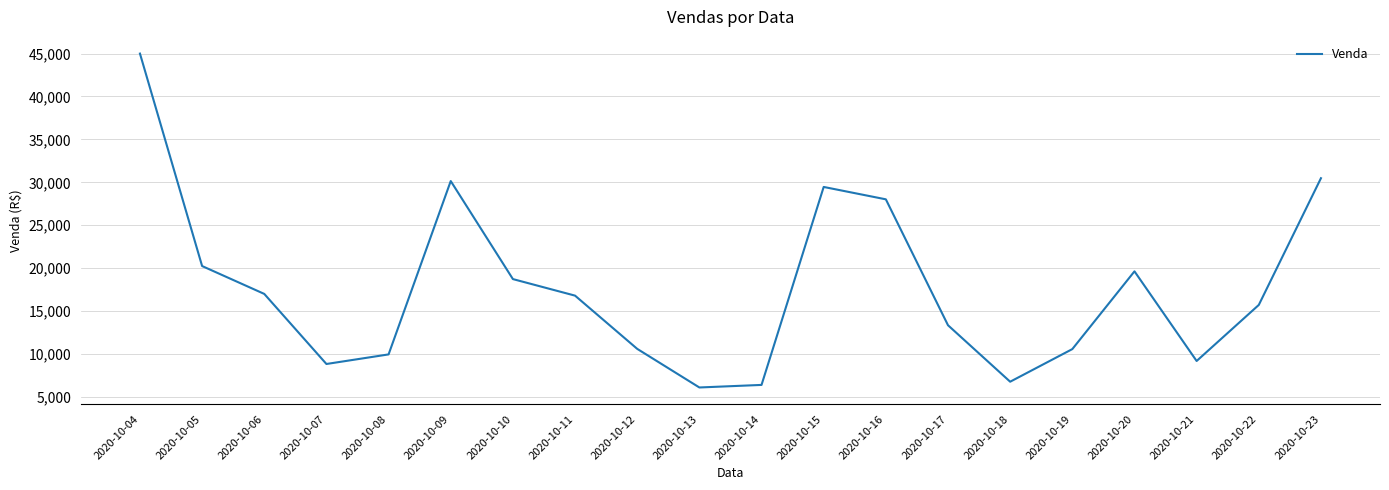

Approximately how many times larger is the value at 2020-10-06 compared to 2020-10-12?

1.6